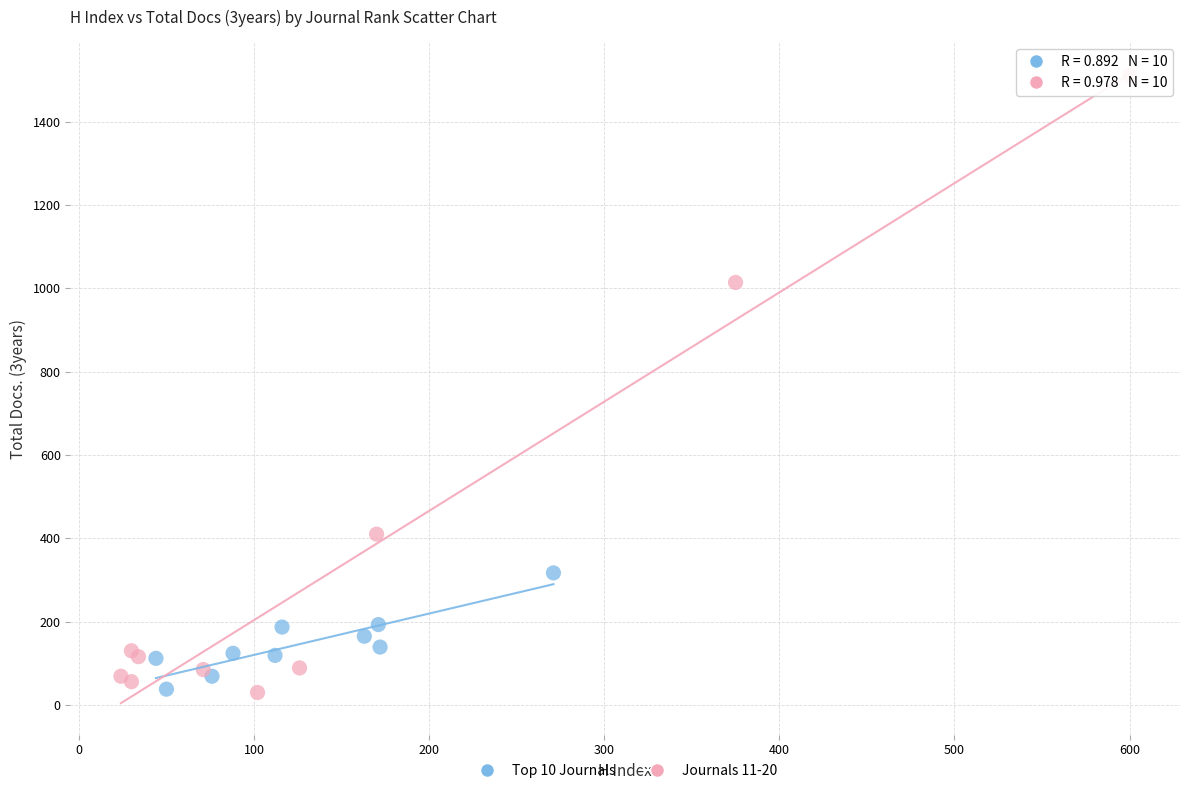

Which series reaches the maximum Y coordinate?

Journals 11-20